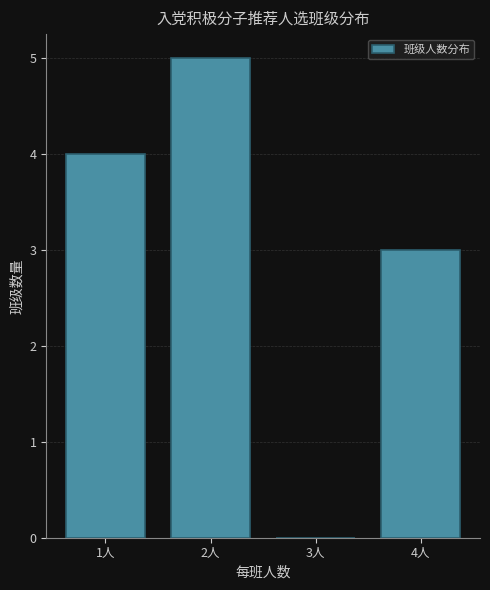

How tall is the bar that spans 1.5 to 2.5 on the x-axis? The values are not printed on the chart, so give them approximately, as read against the axis.

5